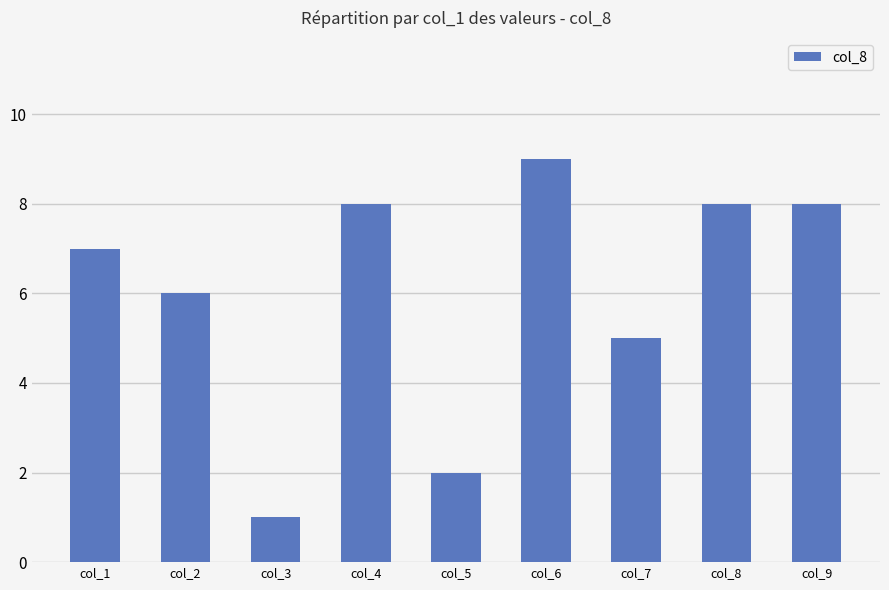

What is the difference between the second highest and second lowest values?

6